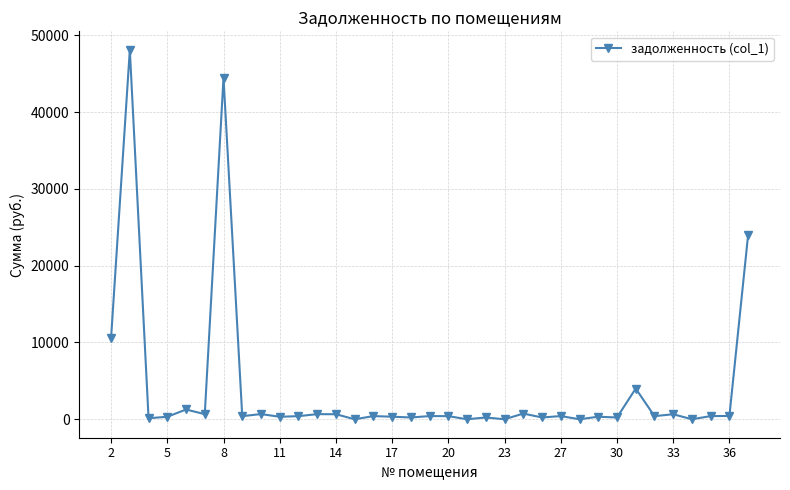

What is the average value?

4076.1